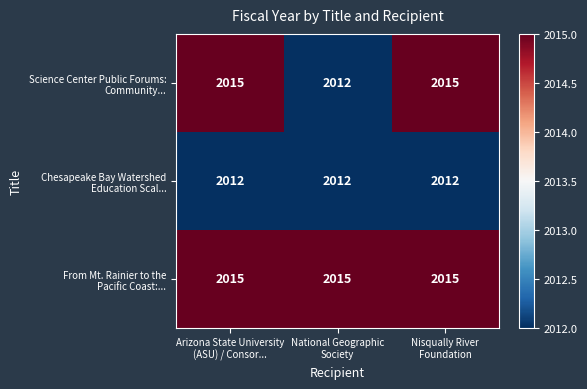

What is the total value across all series at Arizona State University
(ASU) / Consor...?

6042